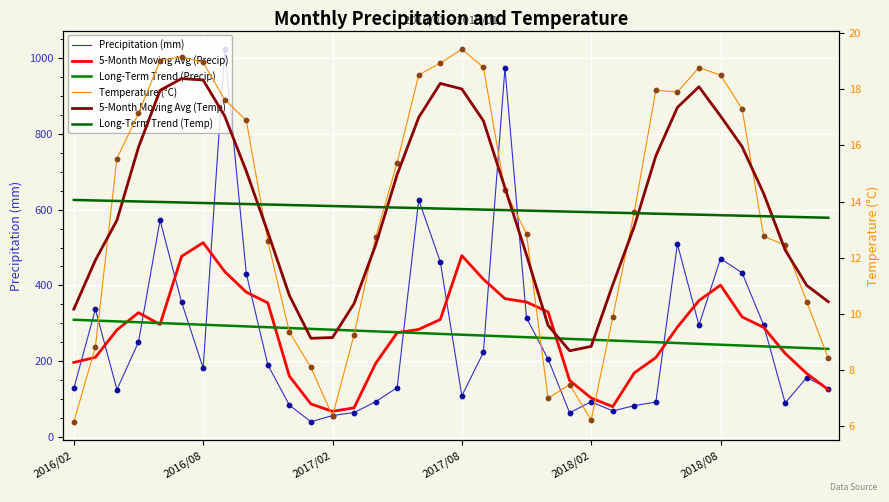

Which series has the largest Y range (max minus min)?

Precipitation (mm)